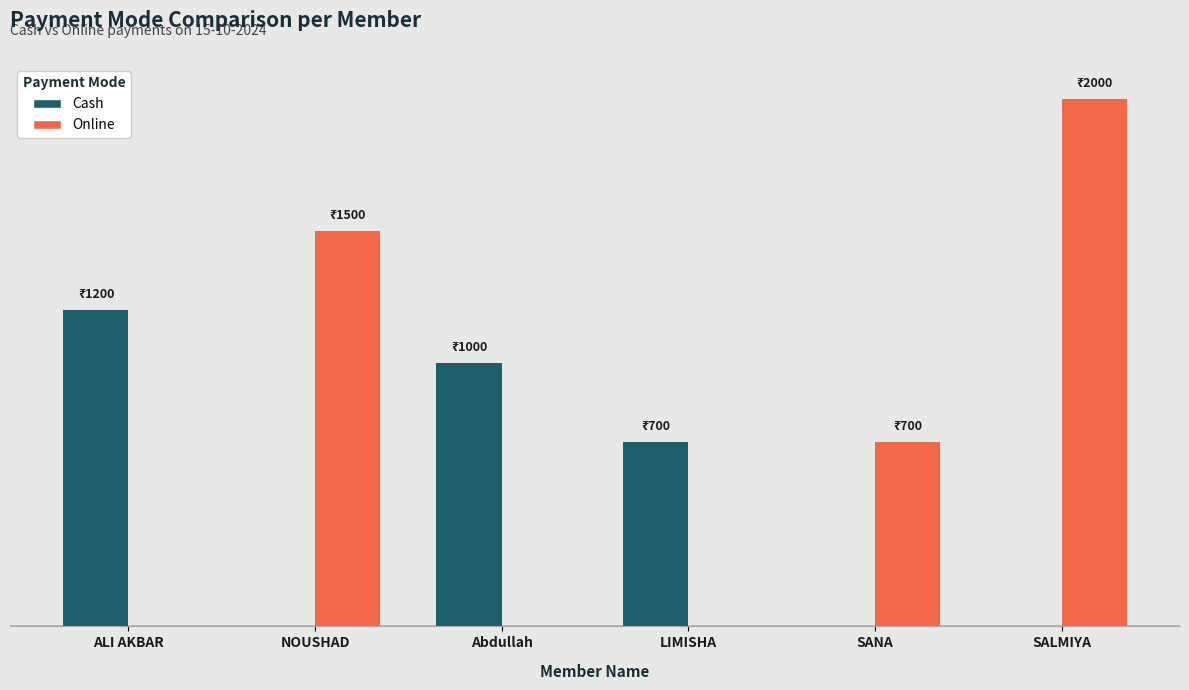

At which category is the sum across all series the highest?

SALMIYA